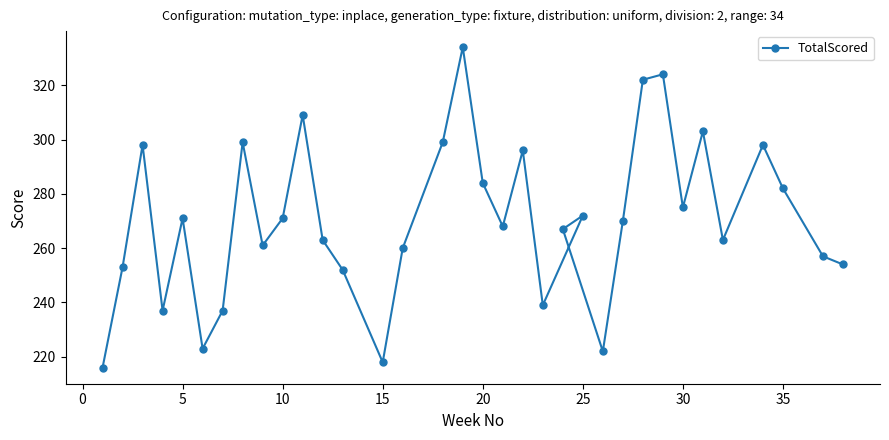

The chart shows a value of 421 at 10. True or false?

False